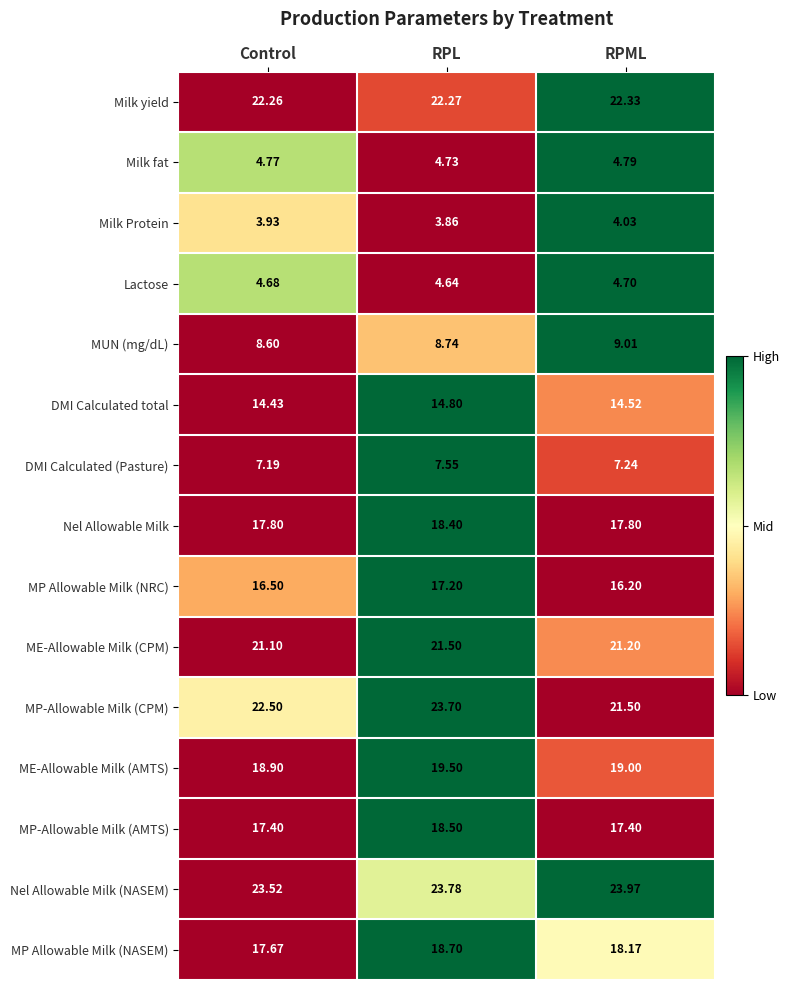

Which label corresponds to the largest value in the chart?

RPML